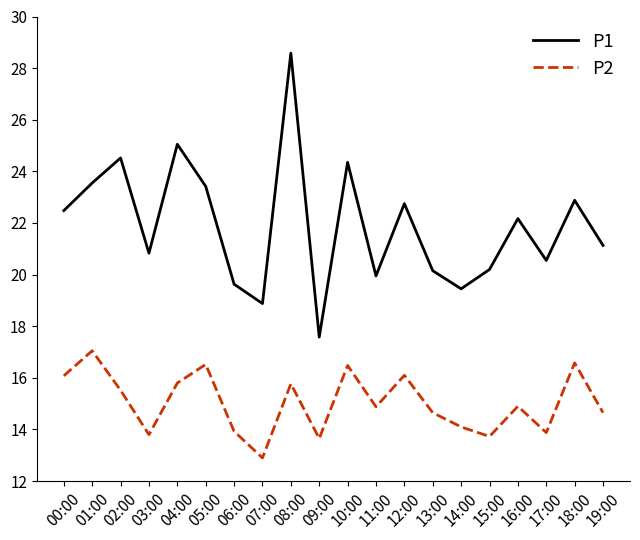

What are all the series names shown in the legend?

P1, P2